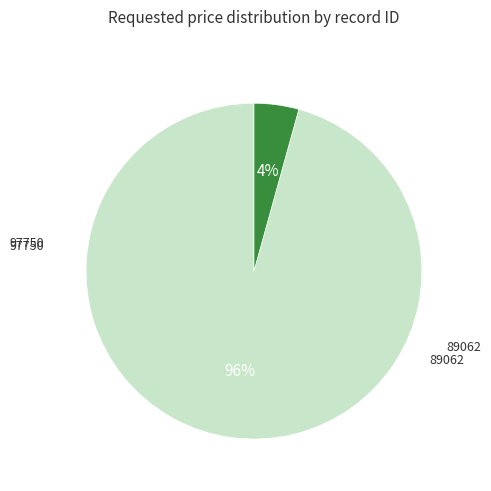

Is there any slice that represents more than half of the pie?

Yes